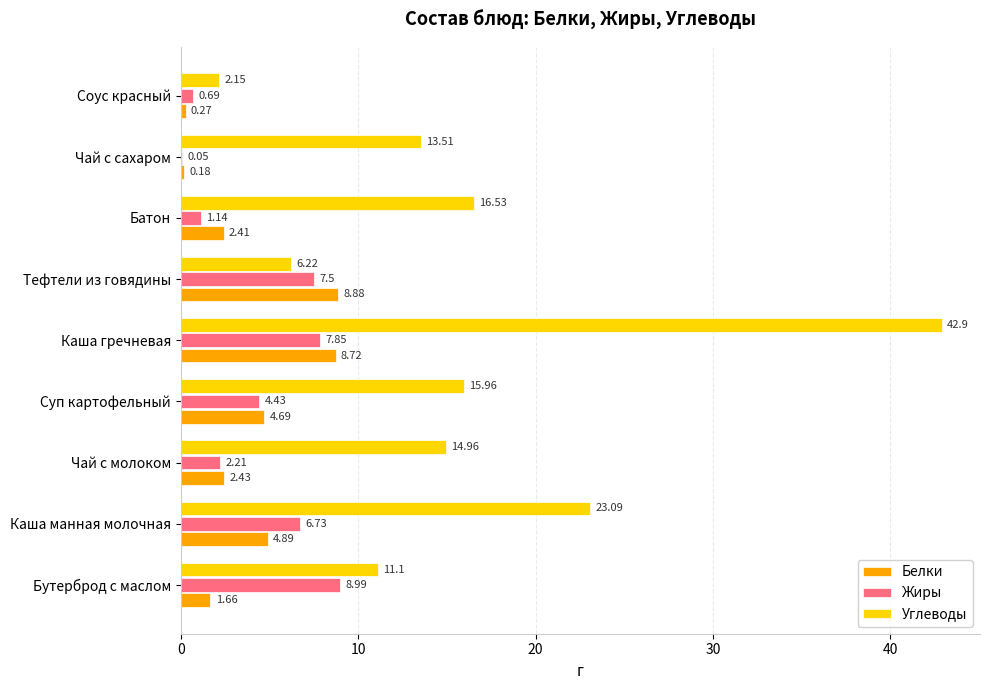

What is the average value of the Белки series?

3.8